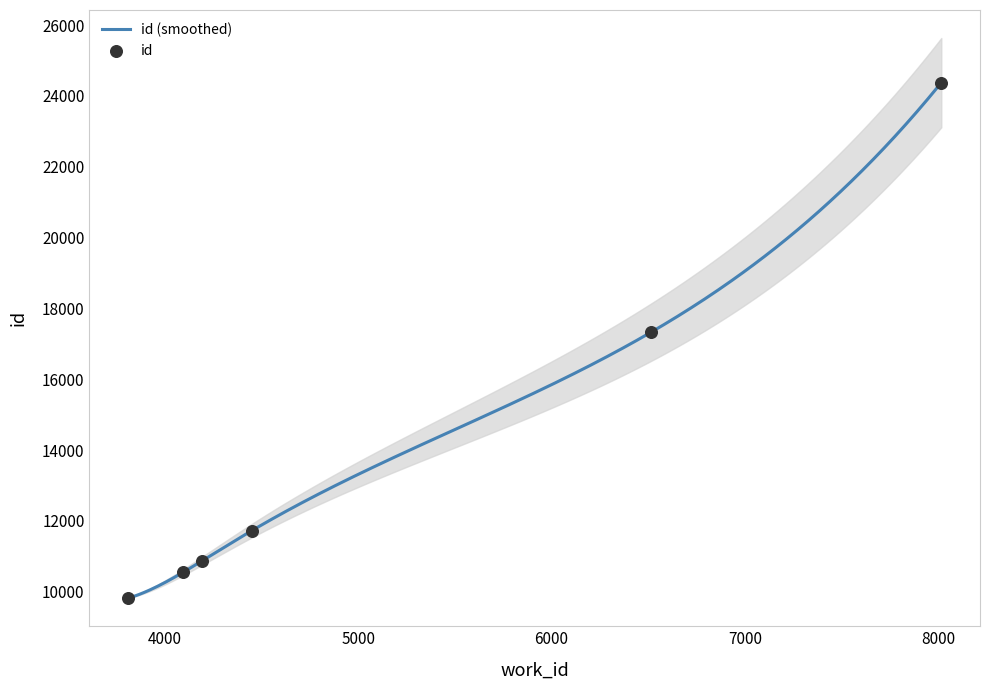

Which has a higher value, 3811 or 6514?

6514